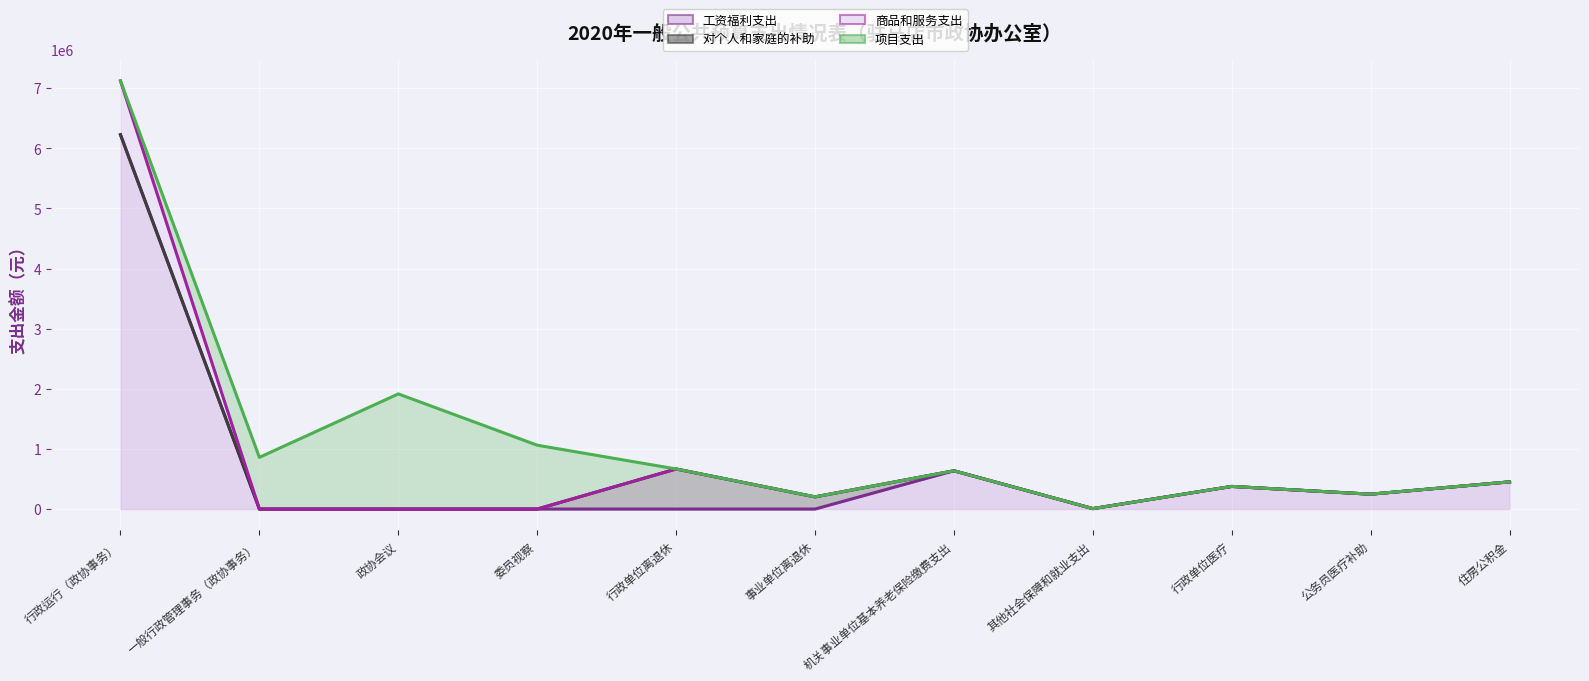

The value of 对个人和家庭的补助 (线) at 机关事业单位基本养老保险缴费支出 is 636684. True or false?

True